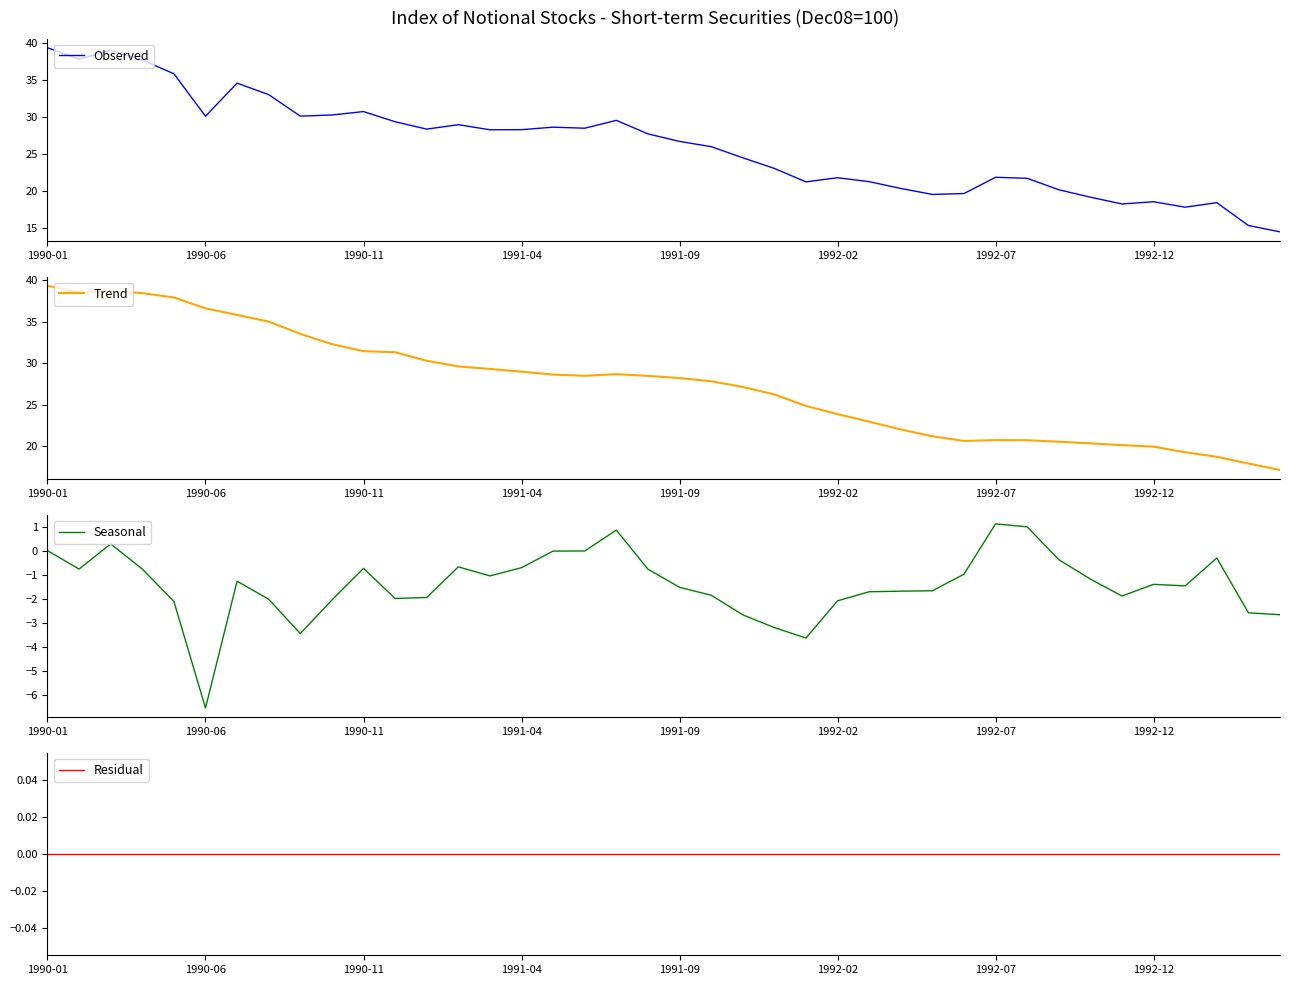

Is it true that Residual equals 0.0 at 26?

True